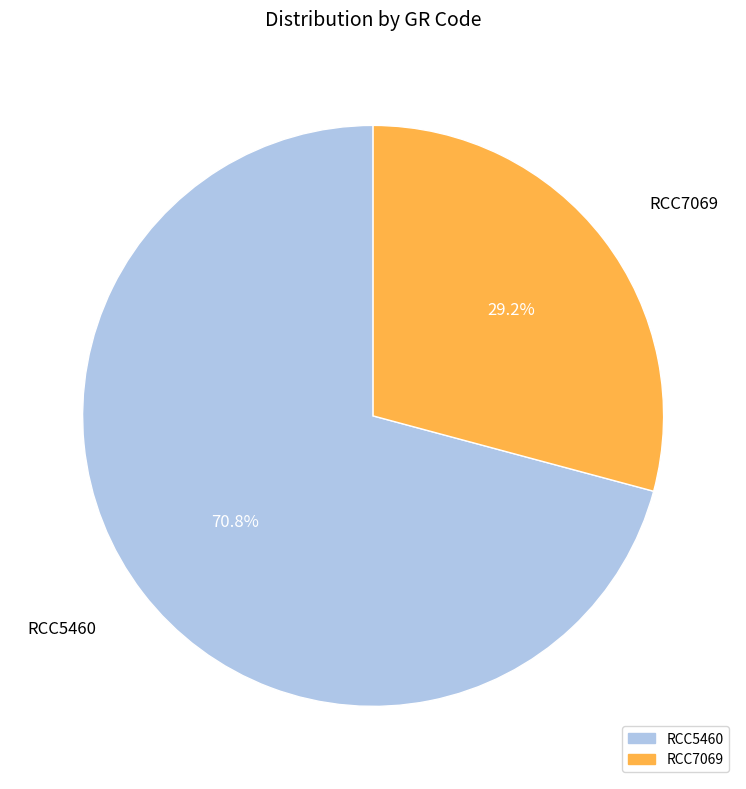

What percentage is NOT represented by RCC5460?

29.2%